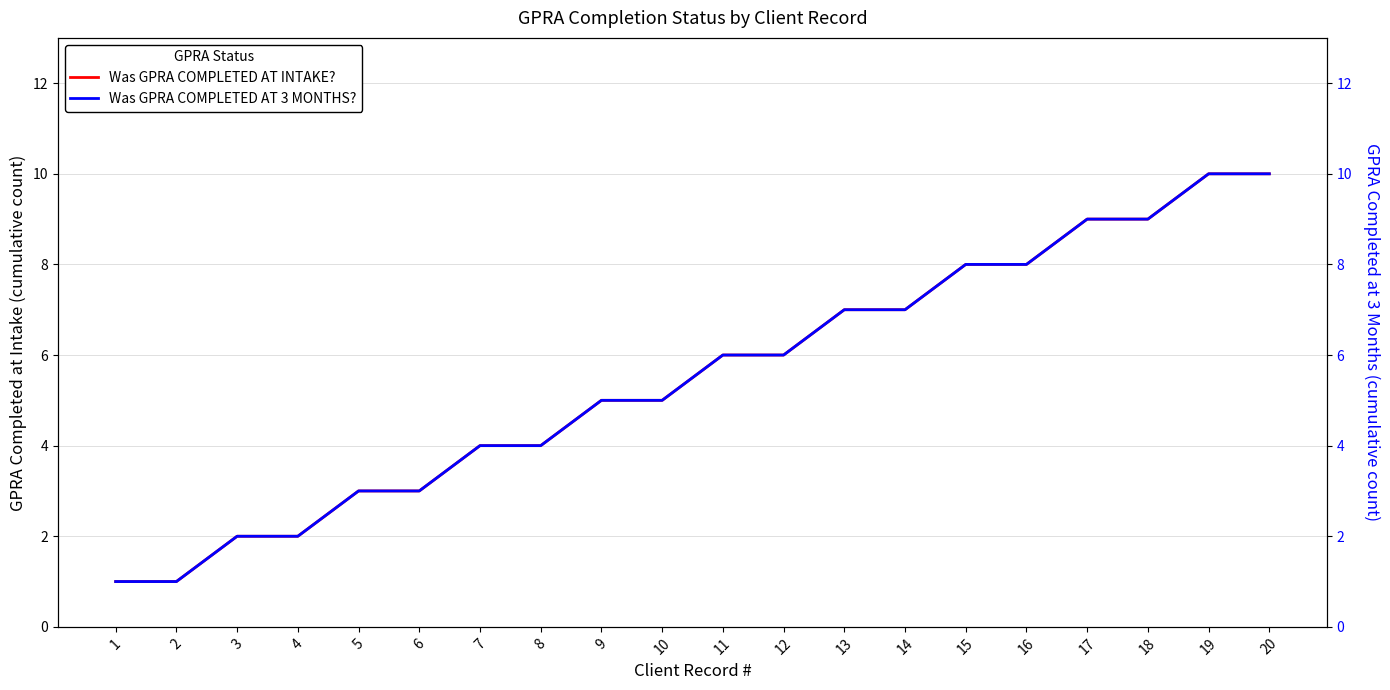

Does the chart display data point markers on the line(s)?

No